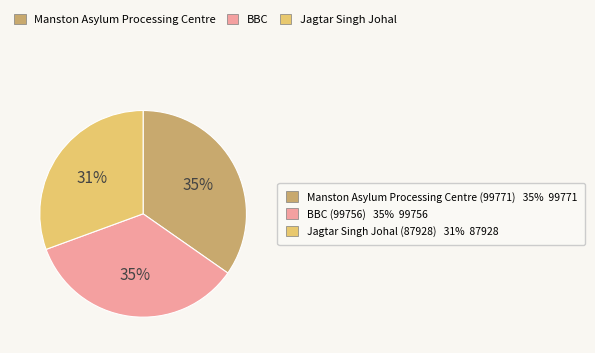

To the nearest percent, what is the average slice percentage?

33%